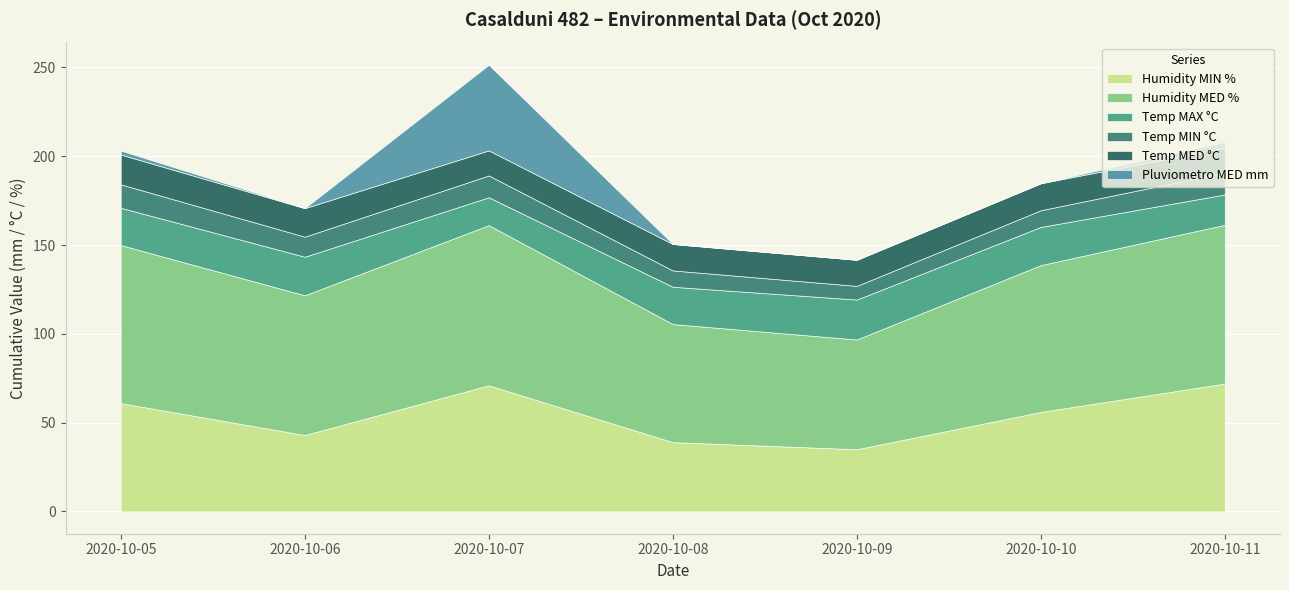

How many categories are shown in the chart?

7